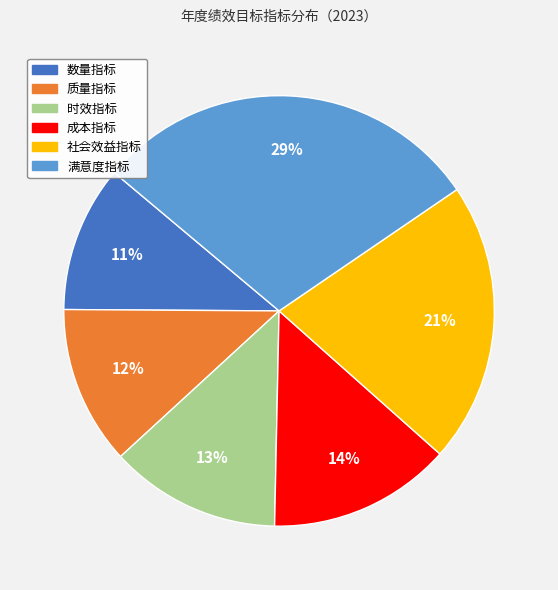

True or false: 满意度指标 accounts for 16% of the total.

False